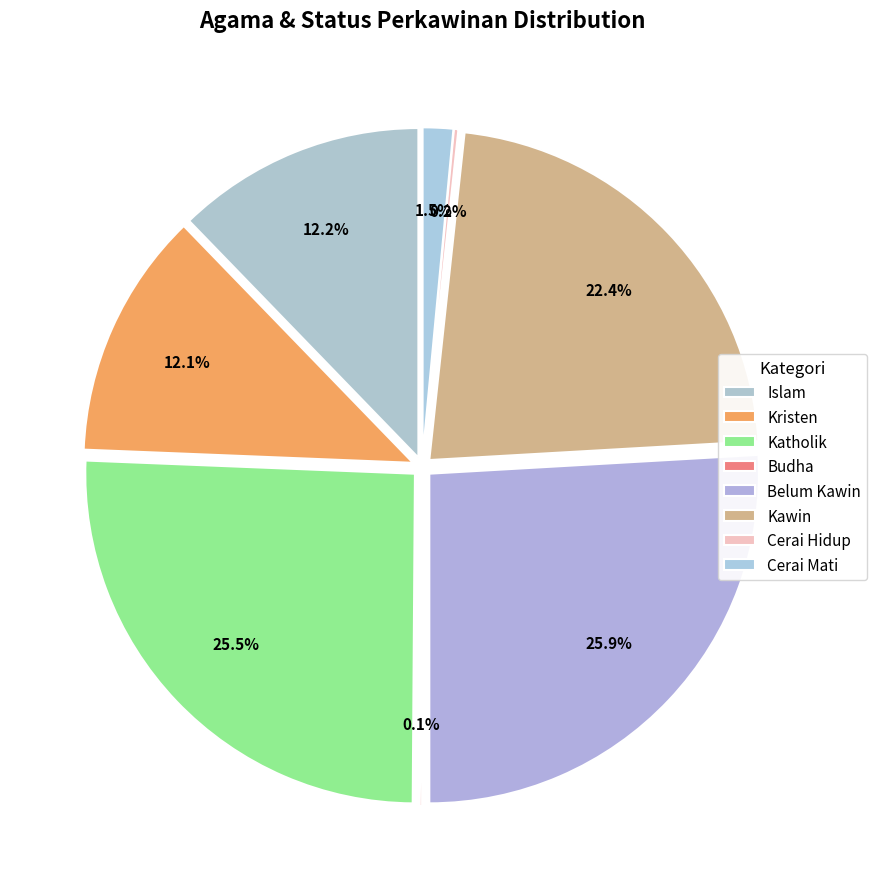

Rank the categories by value from highest to lowest.

Belum Kawin, Katholik, Kawin, Islam, Kristen, Cerai Mati, Cerai Hidup, Budha